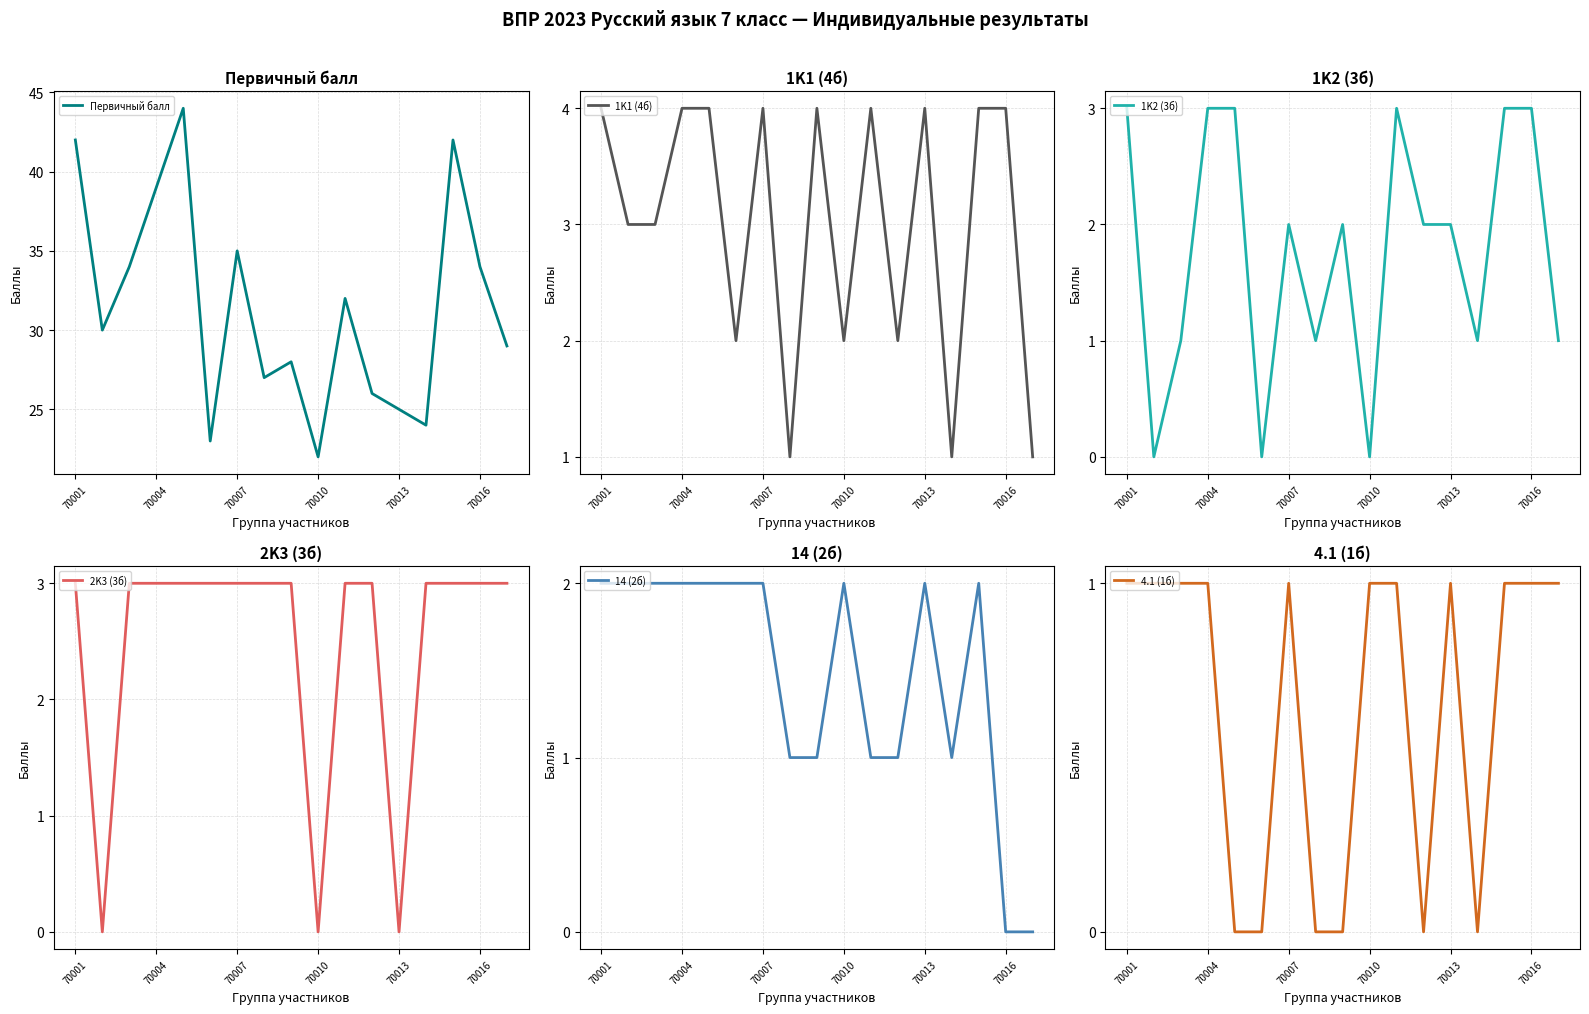

What are all the series names shown in the legend?

Первичный балл, 1K1 (4б), 1K2 (3б), 2K3 (3б), 14 (2б), 4.1 (1б)